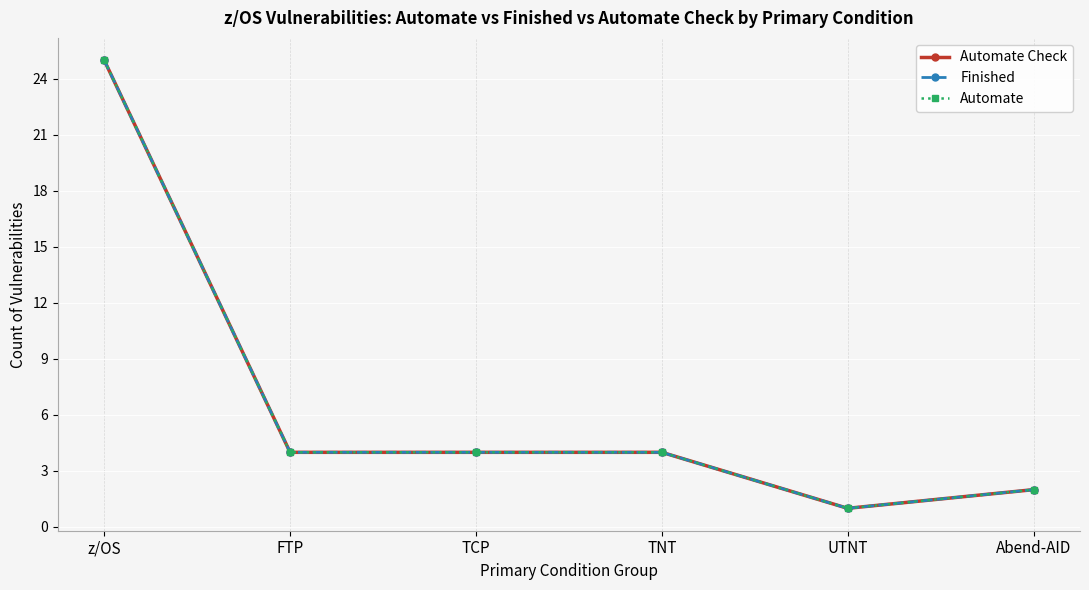

What is the sum of all Finished values?

40